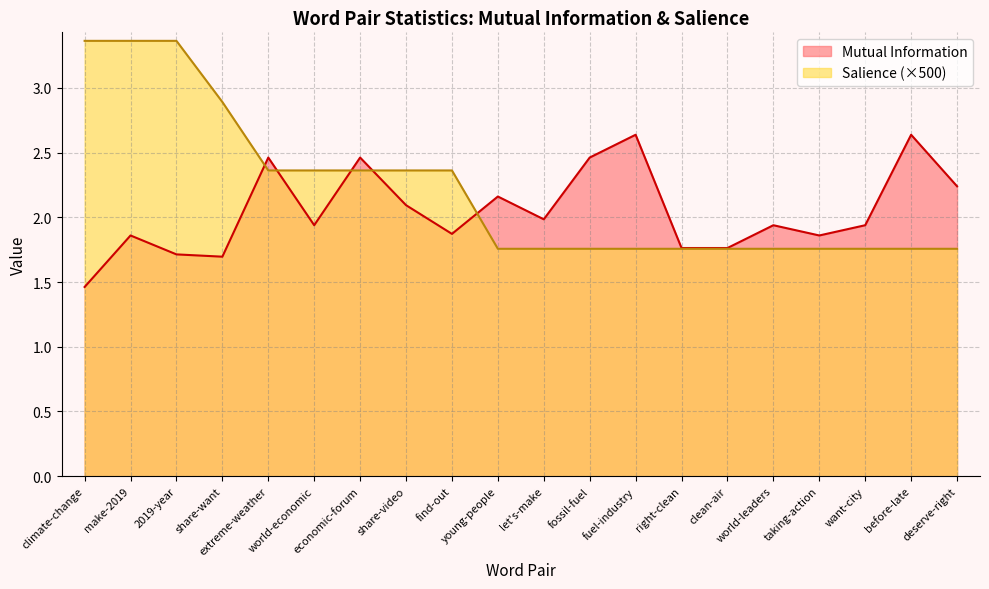

Which has a higher value, fuel-industry or fossil-fuel?

fuel-industry